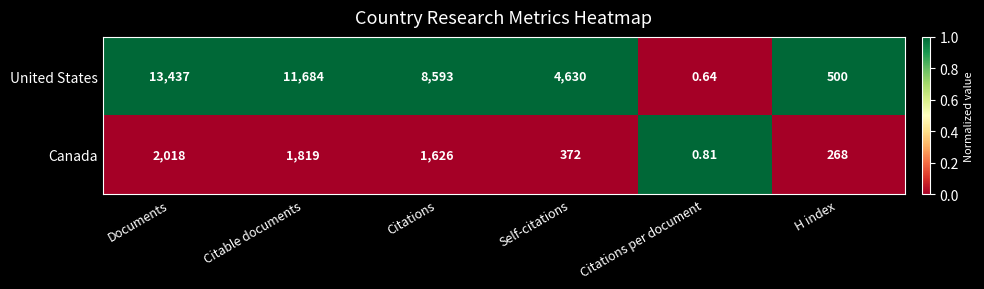

Which series has the largest range (max minus min)?

United States